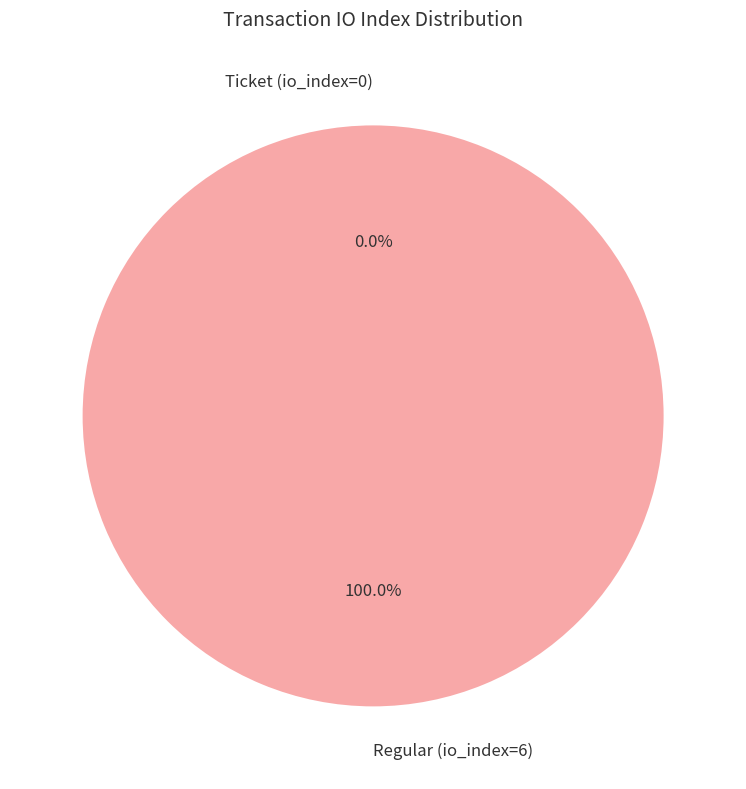

True or false: Regular (io_index=6) accounts for 99% of the total.

False